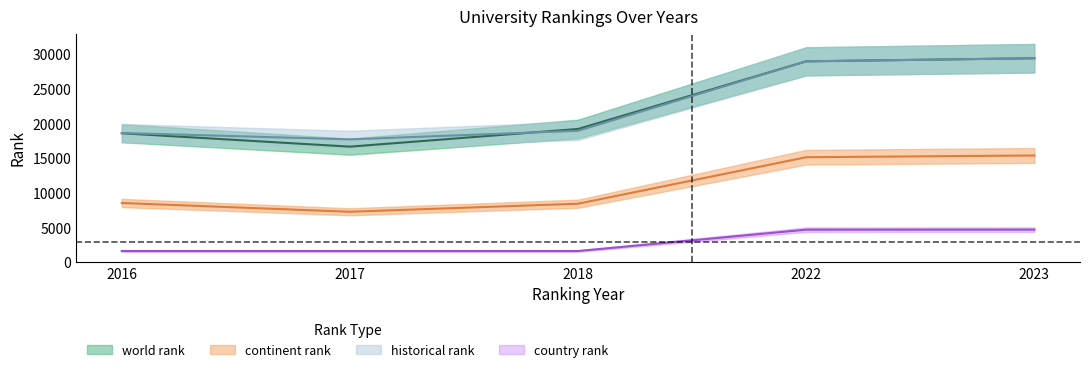

Reading left to right, transcribe all the data shown in this chart.

world rank: 18595.0	16664.0	19217.0	28975.0	29424.0
continent rank: 8532.0	7266.0	8429.0	15139.0	15389.0
country rank: 1599.0	1600.0	1599.0	4681.0	4687.0
historical rank: 18638.0	17714.0	18949.5	28975.0	29424.0